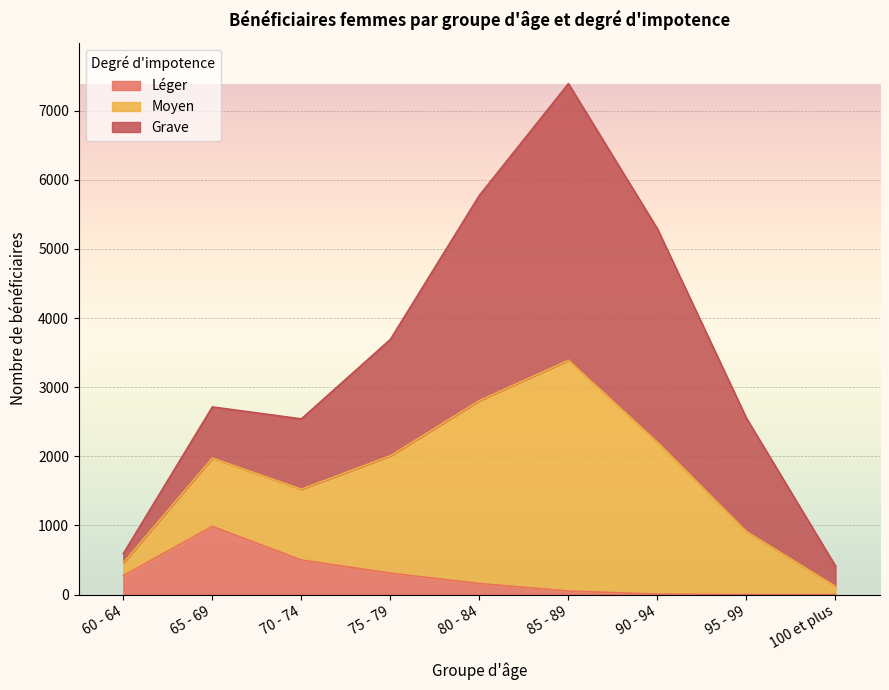

How many lines are shown in the chart?

3